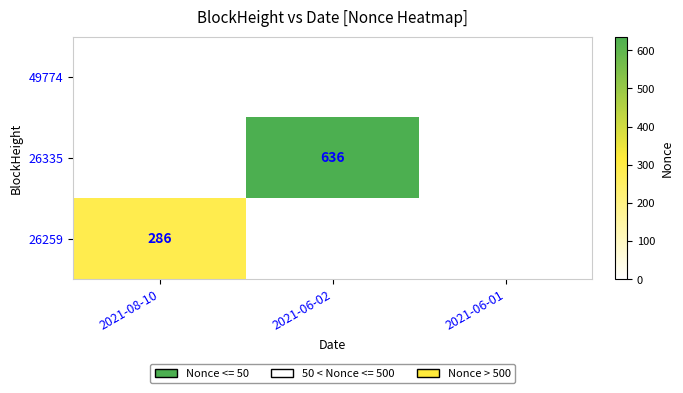

Which category has the lowest value across all series?

2021-08-10